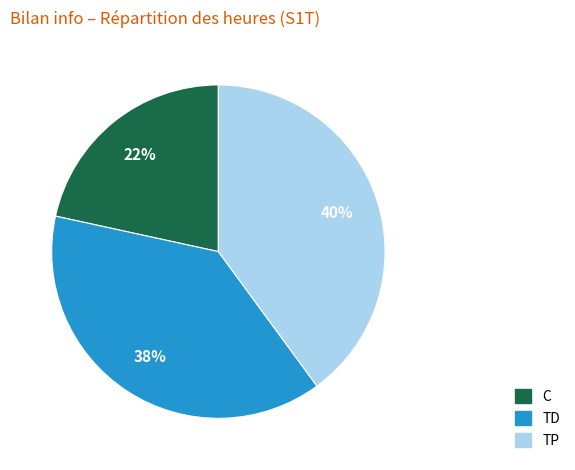

Is the sum of C and TD greater than half?

Yes